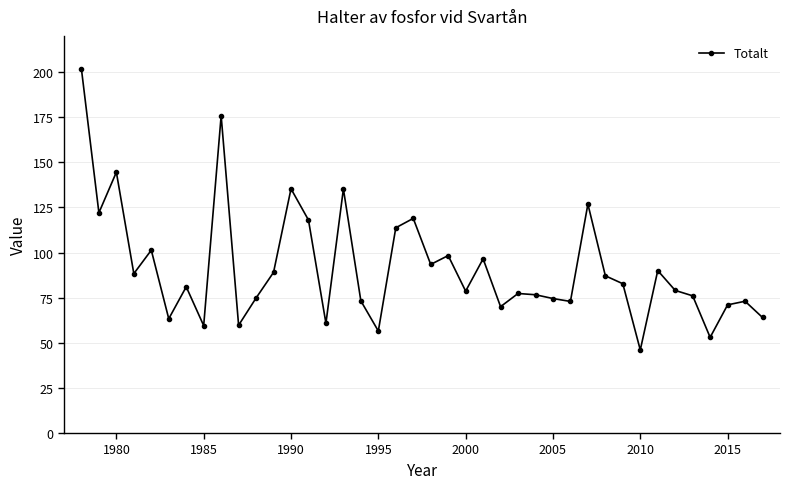

What is the difference between the maximum and minimum values?

155.6